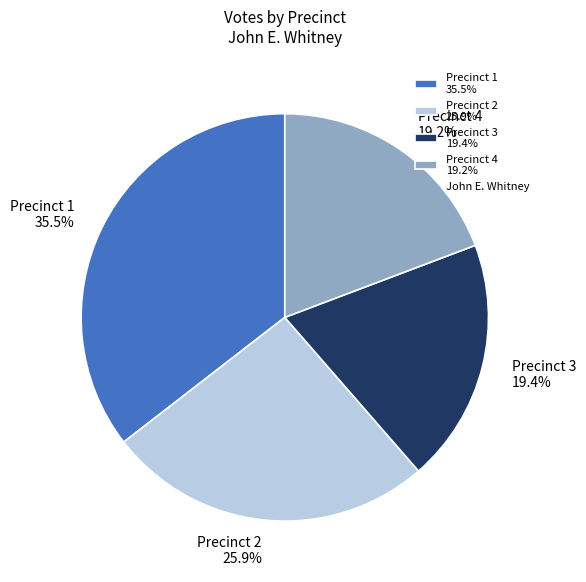

What is the largest slice in the pie chart?

Precinct 1